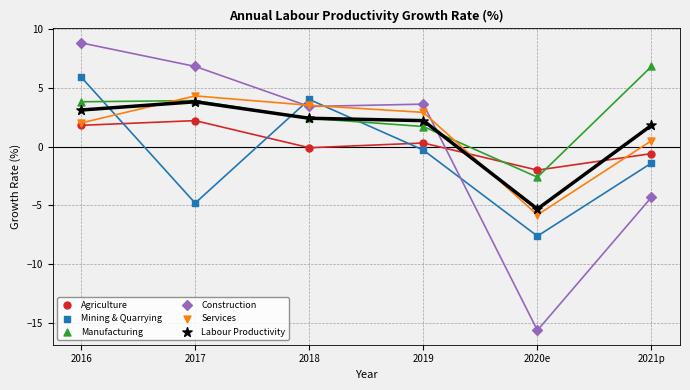

Across all series, what Y value is closest to -3?

-2.6